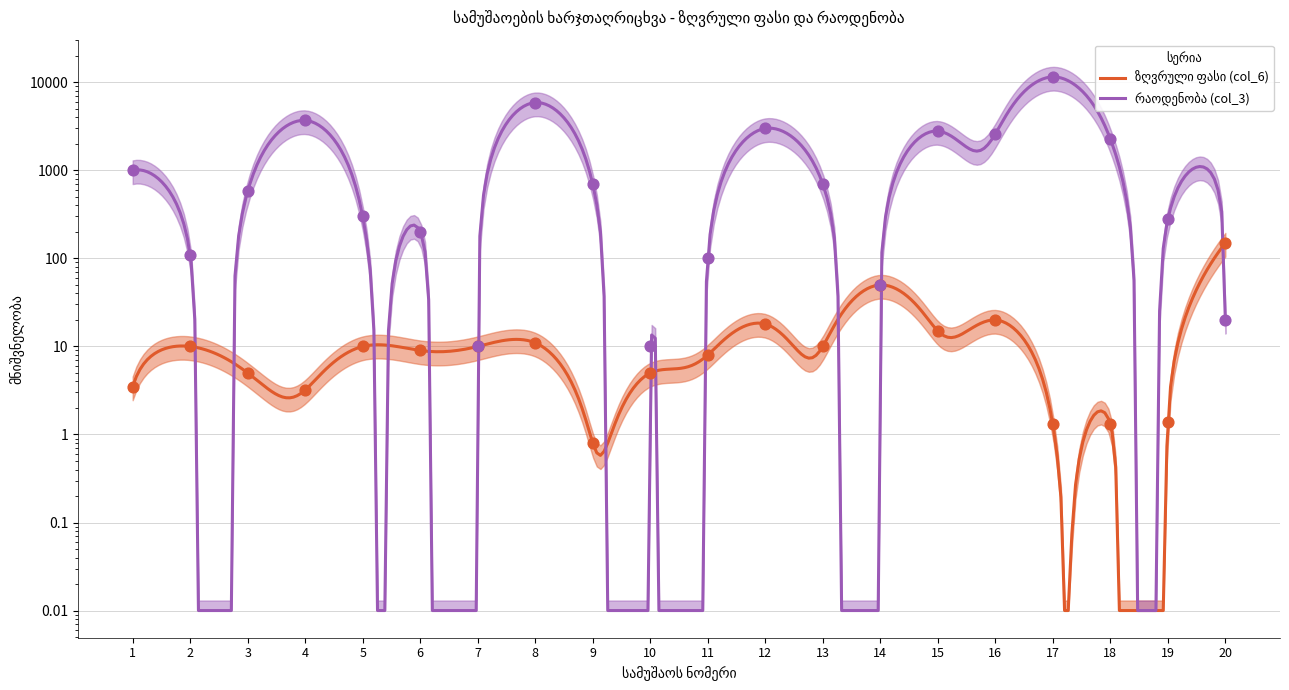

At how many categories does at least one series exceed 10910?

1